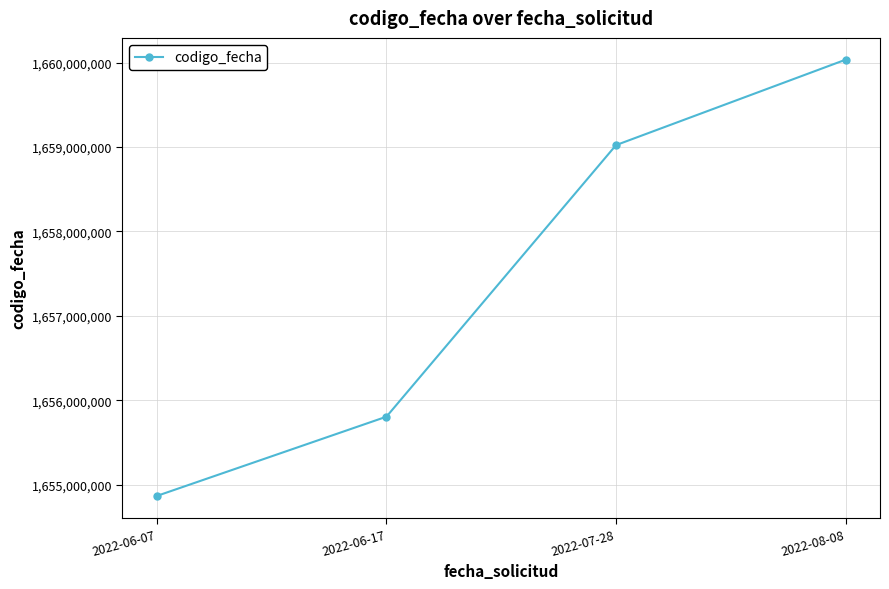

What is the minimum value shown in the chart?

1654867486